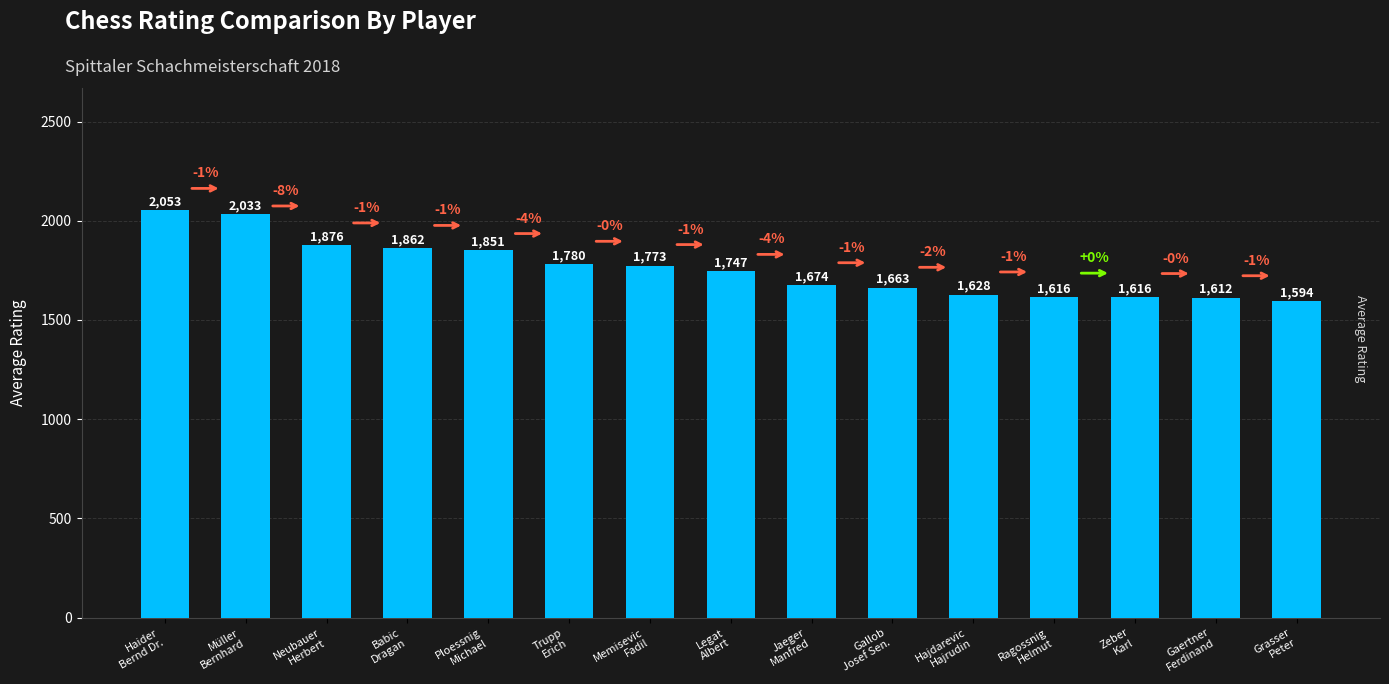

What is the difference between the second highest and minimum values?

439